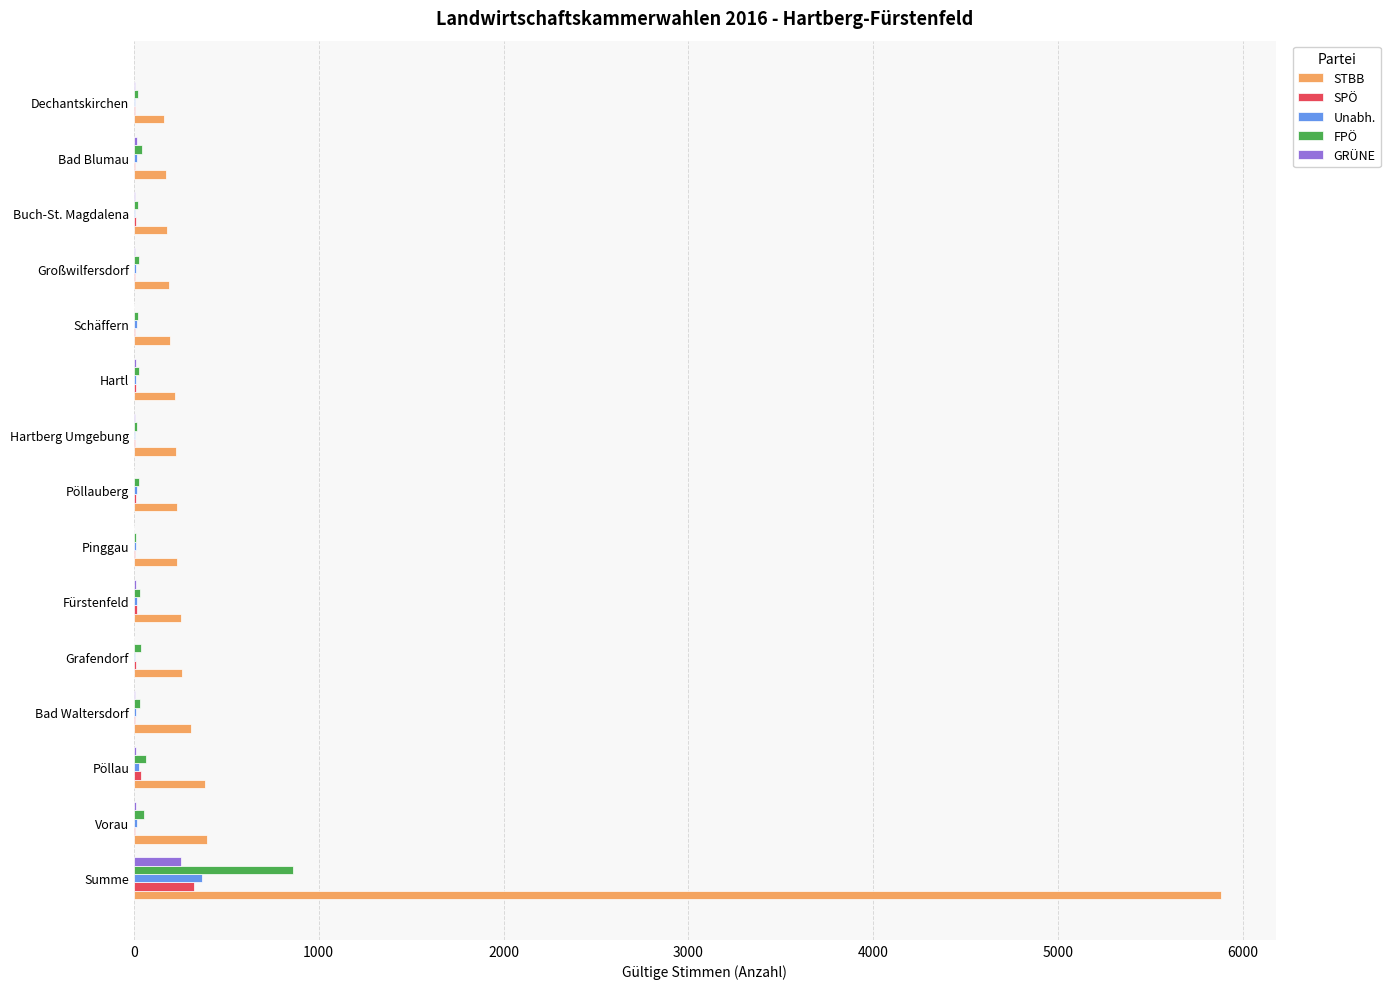

Which series has the largest total across all categories?

STBB